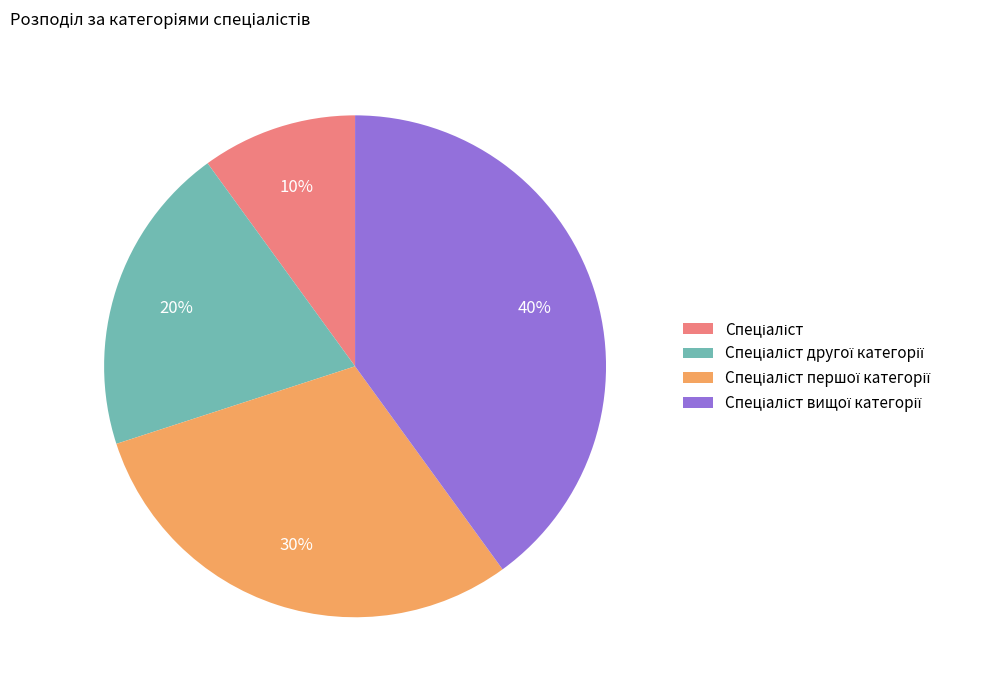

To the nearest percent, what is the difference between the largest and smallest slice percentages?

30%